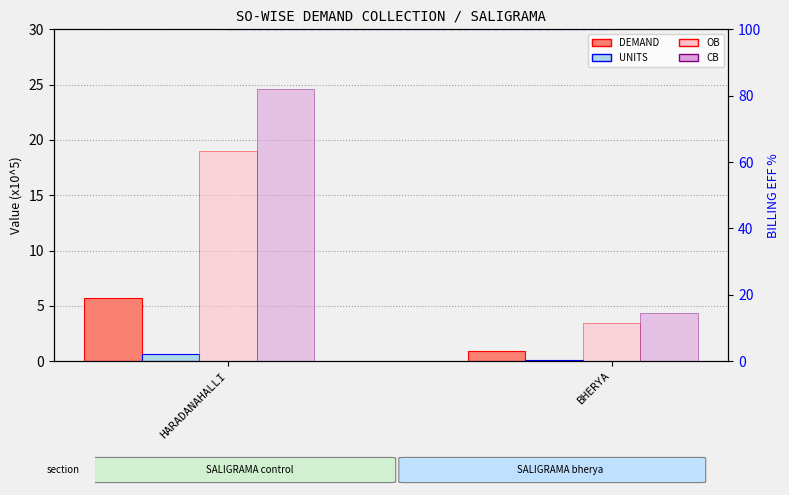

Which category has the lowest value in the UNITS series?

BHERYA